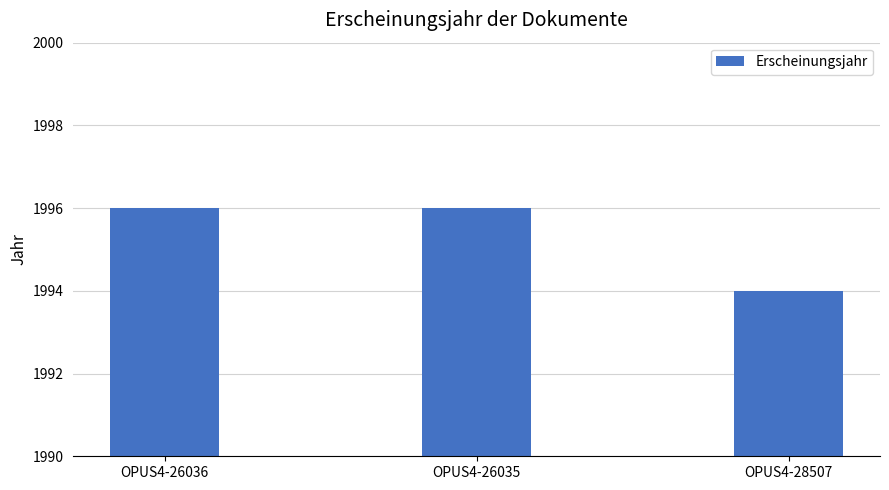

What is the ratio of the value at OPUS4-26036 to the value at OPUS4-28507?

1.0